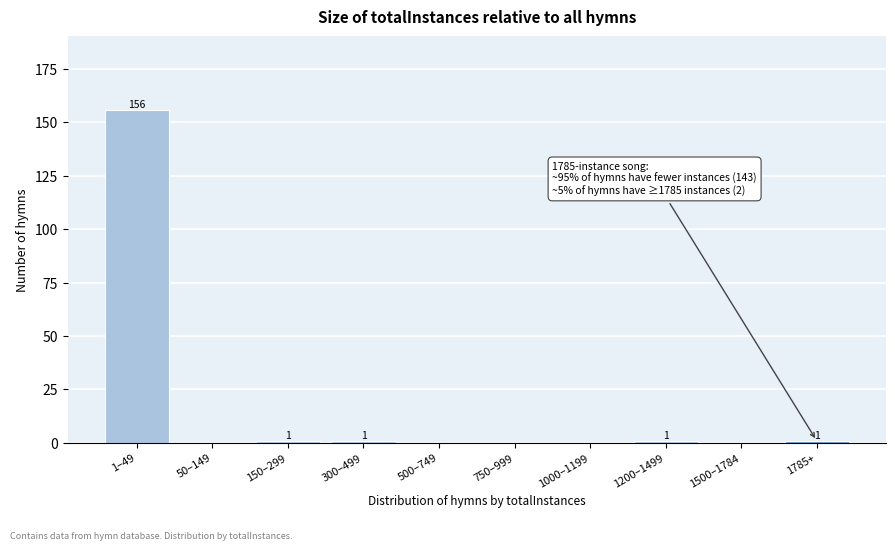

Reading right to left, transcribe all the data shown in this chart.

1785+=1	1500–1784=0	1200–1499=1	1000–1199=0	750–999=0	500–749=0	300–499=1	150–299=1	50–149=0	1–49=156